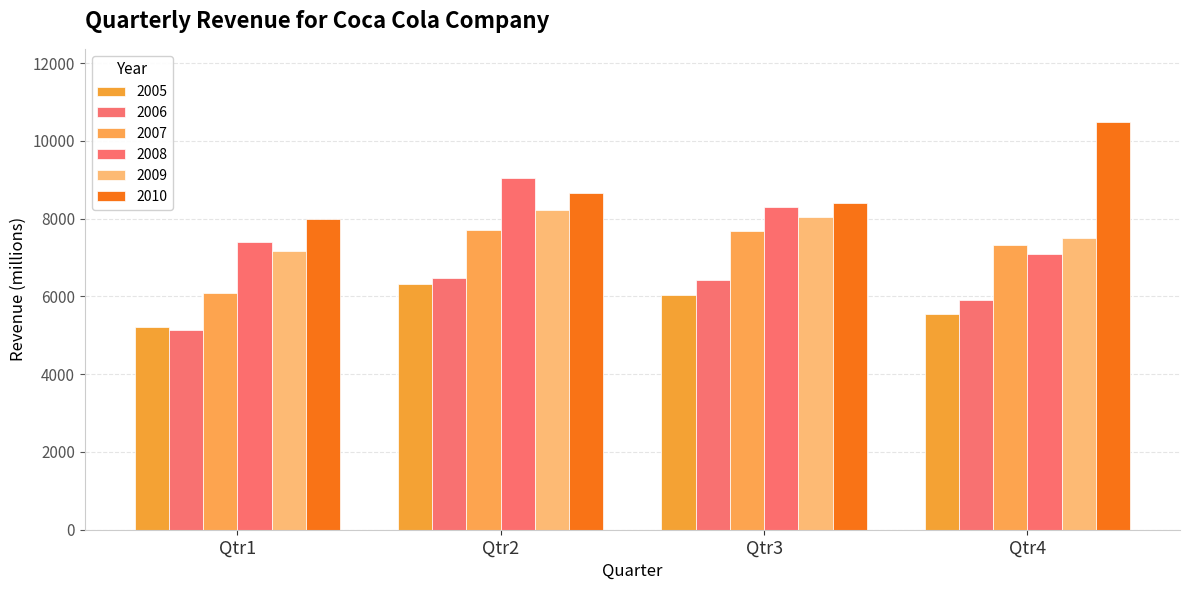

Which series has the largest total across all categories?

2010